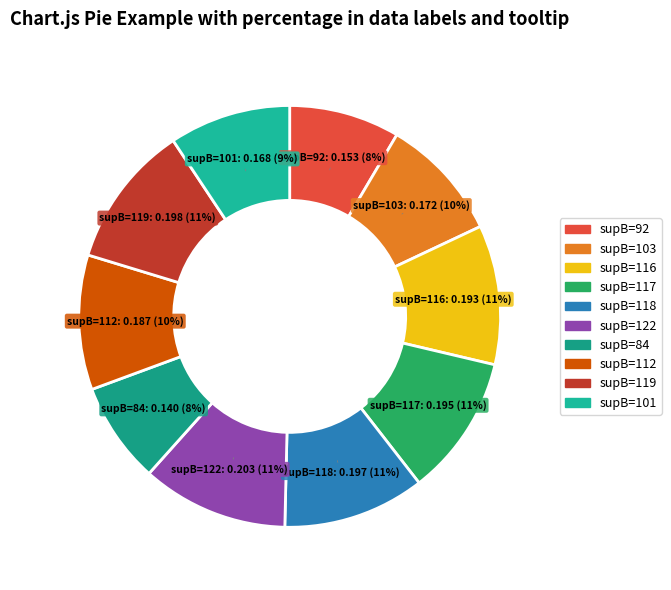

To the nearest percent, what percentage of the pie is supB=122?

11%